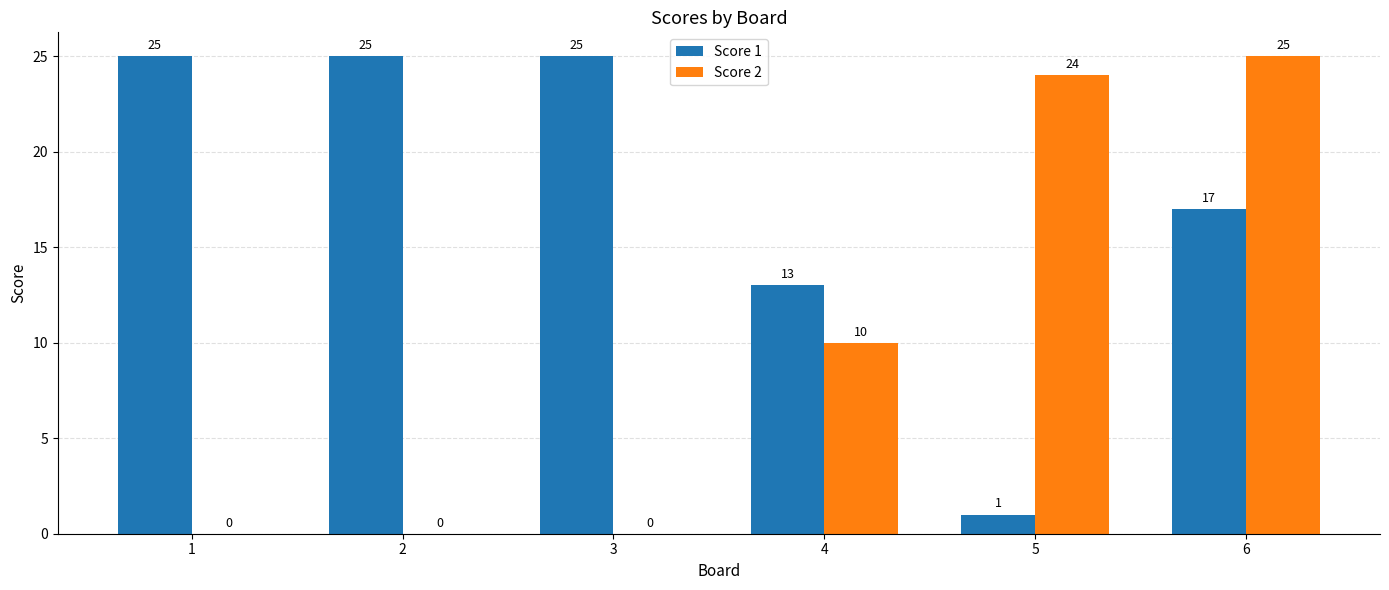

Reading left to right, extract all data points from this chart.

Score 1: 25	25	25	13	1	17
Score 2: 0	0	0	10	24	25